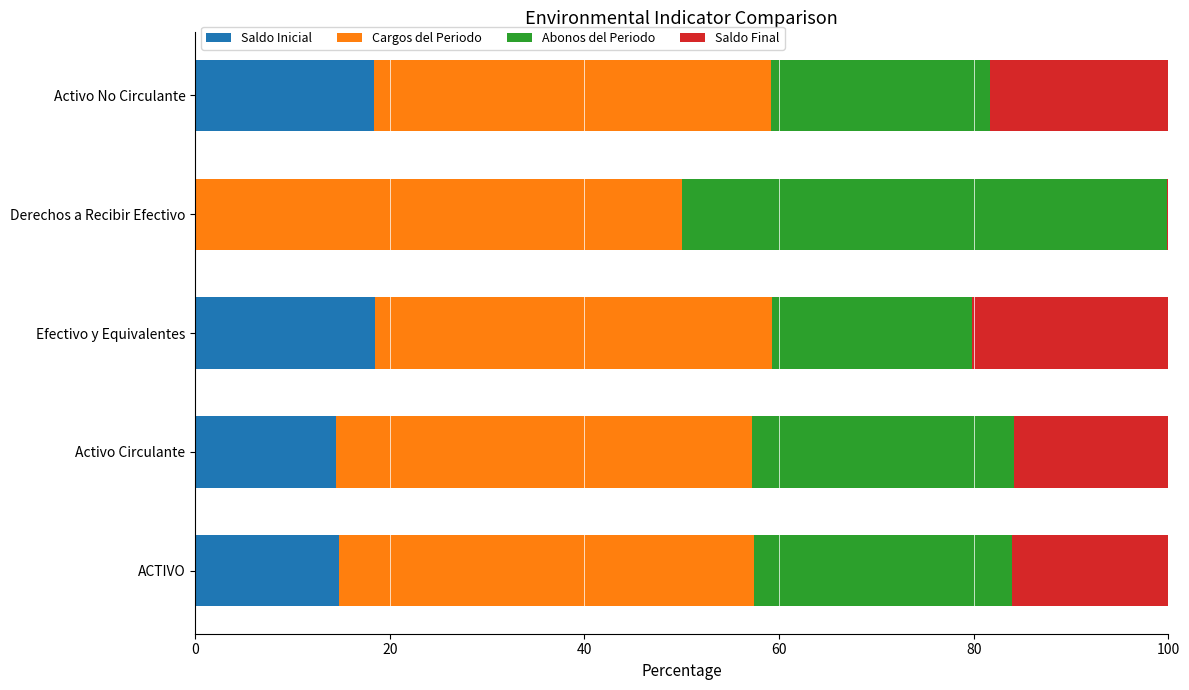

What is the total value across all series at Efectivo y Equivalentes?

100.0